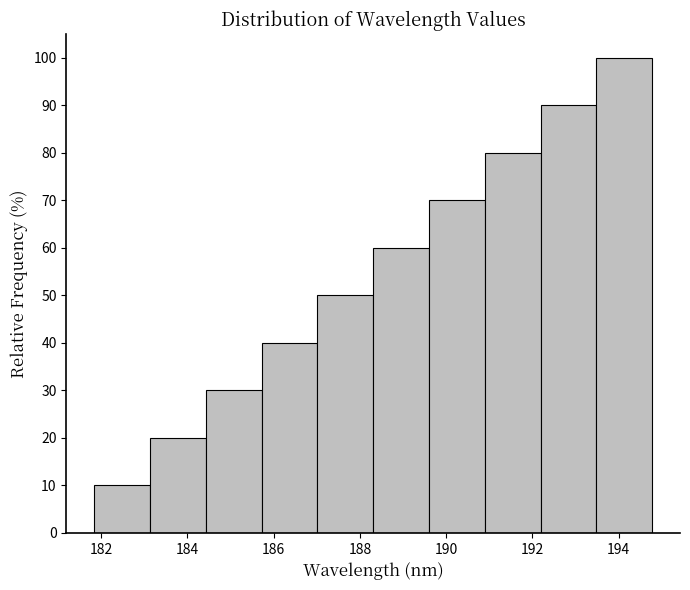

How tall is the bar that spans 193.4 to 194.8 on the x-axis? Neither the bar edges nor the heights are printed on the chart, so give them approximately, as read against the axes.

100